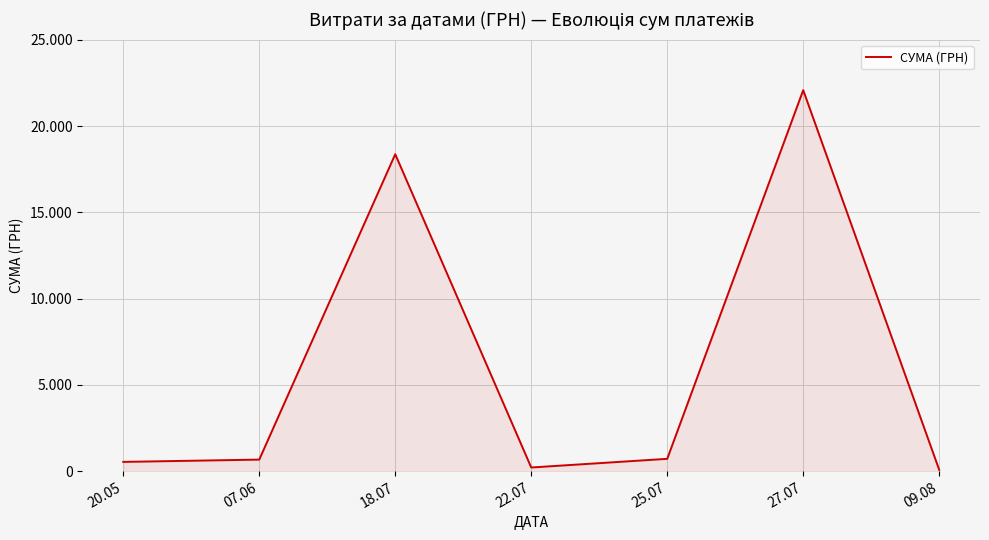

Does the chart have visible grid lines?

Yes